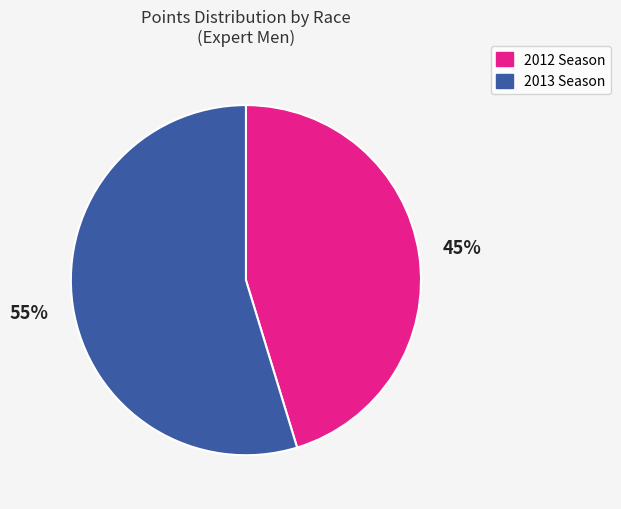

How many segments does this pie chart have?

2